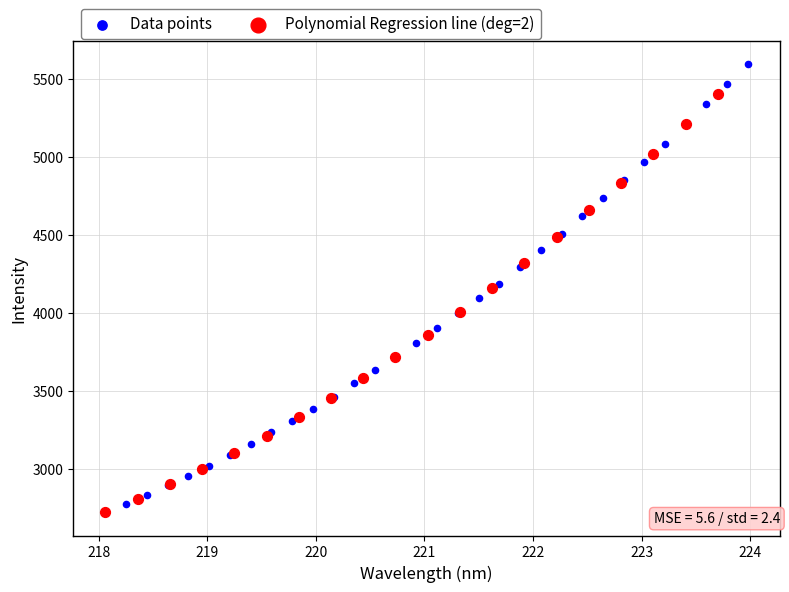

Which series reaches the maximum Y coordinate?

Data points